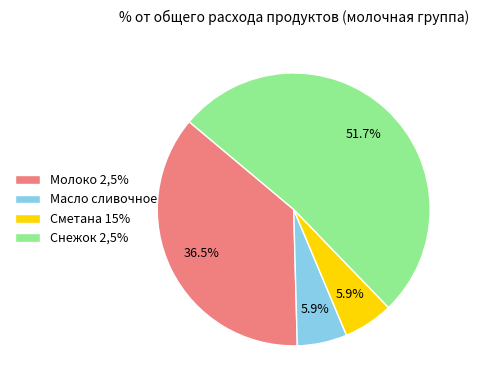

Is it true that Масло сливочное is 6% of the pie?

True